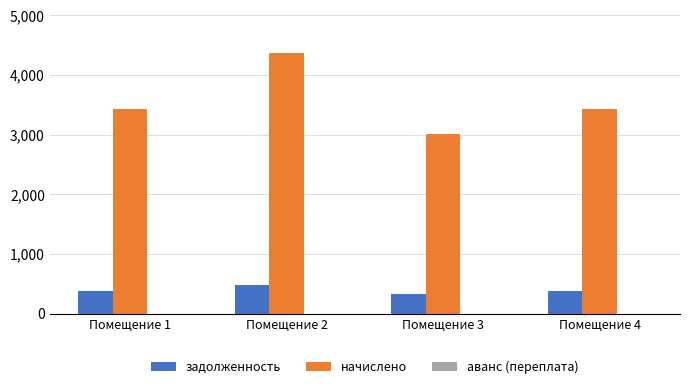

What is the maximum value shown in the chart?

4367.7